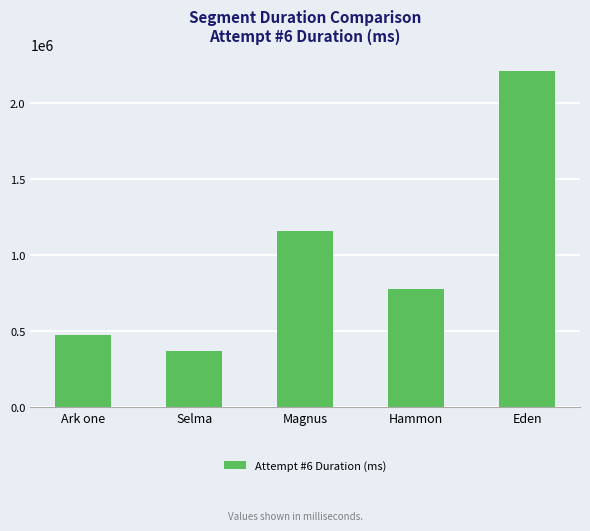

List the labels in order of value, smallest first.

Selma, Ark one, Hammon, Magnus, Eden